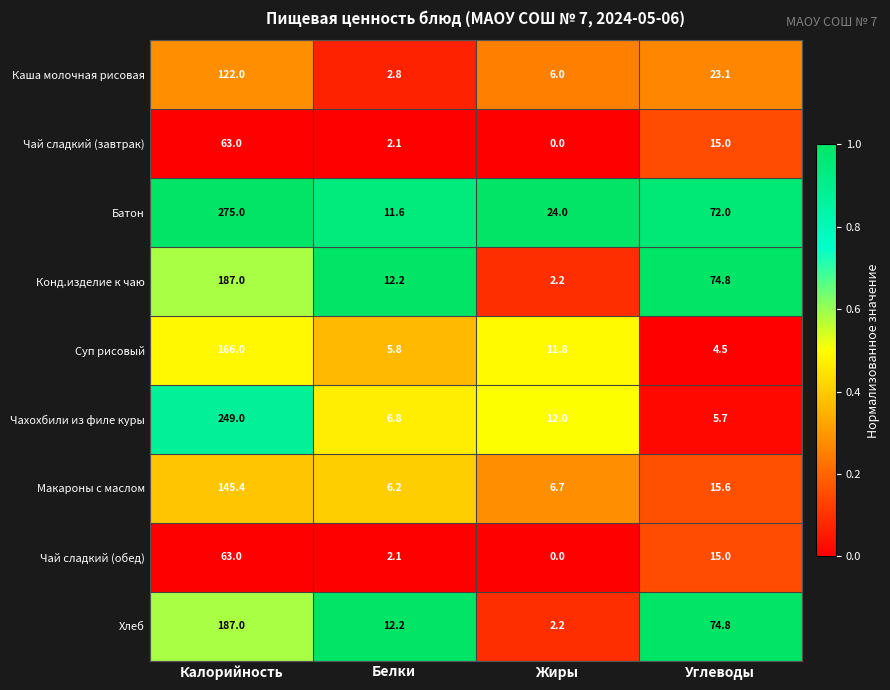

What is the sum of all Чай сладкий (обед) values?

80.1